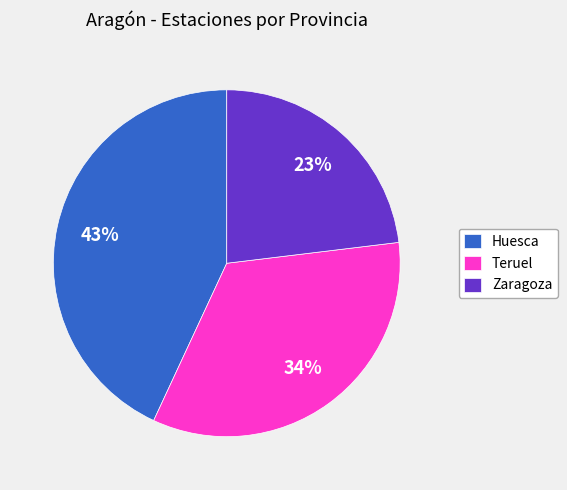

What is the ratio of the value at Teruel to the value at Zaragoza?

1.5